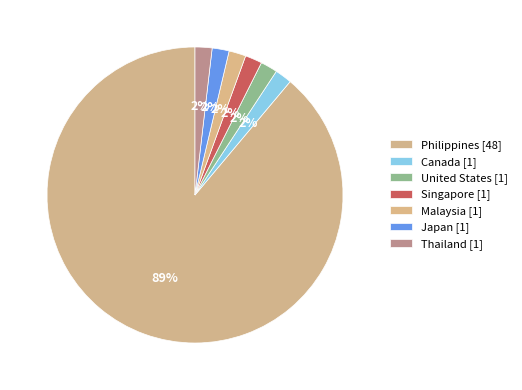

Is there any slice that represents more than half of the pie?

Yes